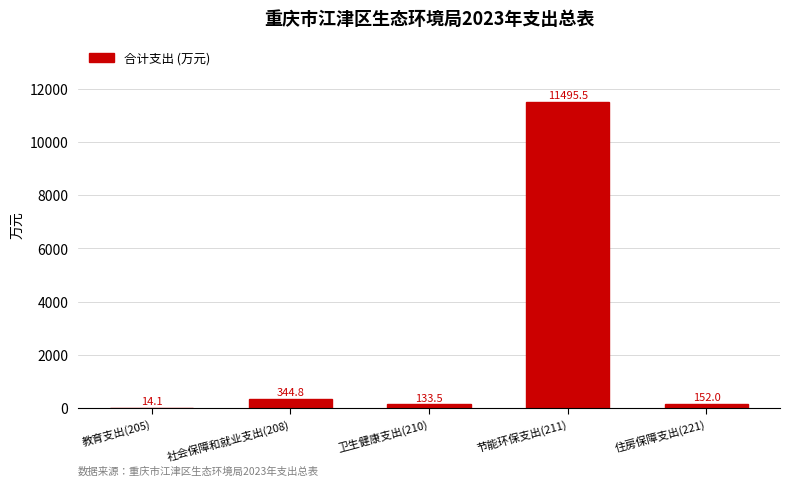

Reading right to left, extract all data points from this chart.

住房保障支出(221)=152.0	节能环保支出(211)=11495.5	卫生健康支出(210)=133.5	社会保障和就业支出(208)=344.8	教育支出(205)=14.1